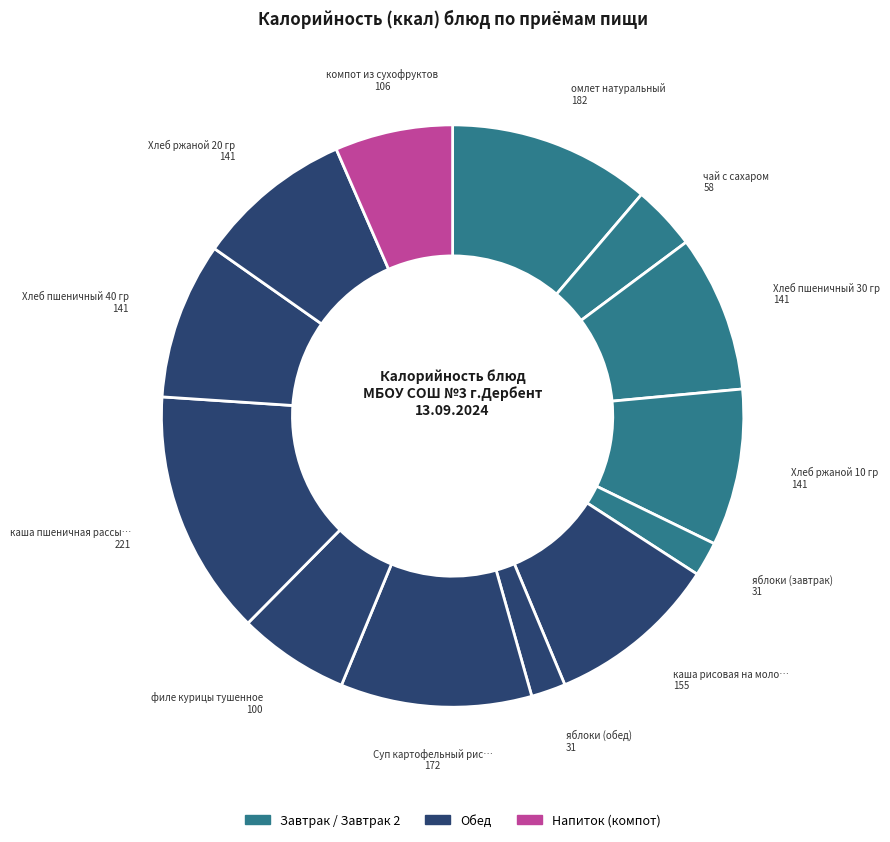

To the nearest percent, what is the average slice percentage?

8%